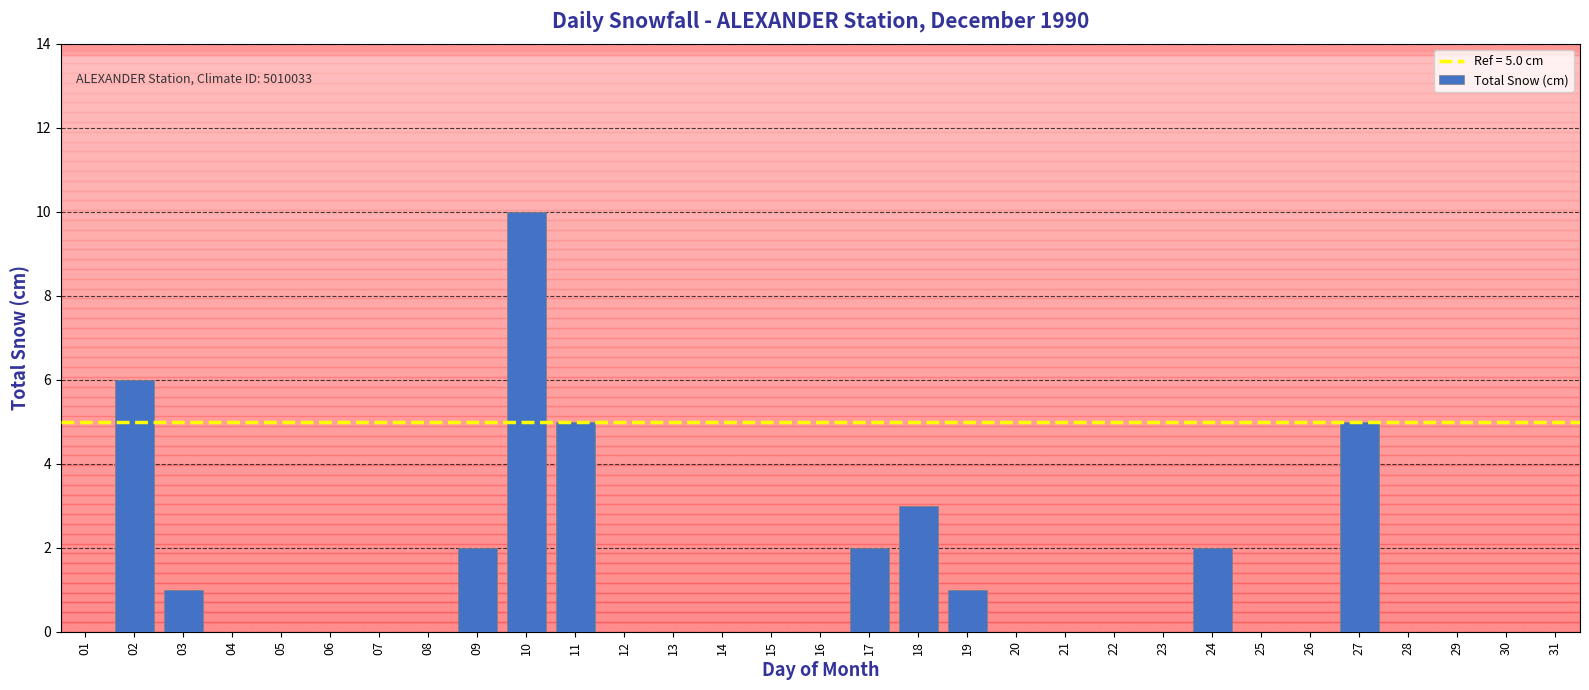

Reading left to right, what are all the values shown in this chart?

0	6	1	0	0	0	0	0	2	10	5	0	0	0	0	0	2	3	1	0	0	0	0	2	0	0	5	0	0	0	0